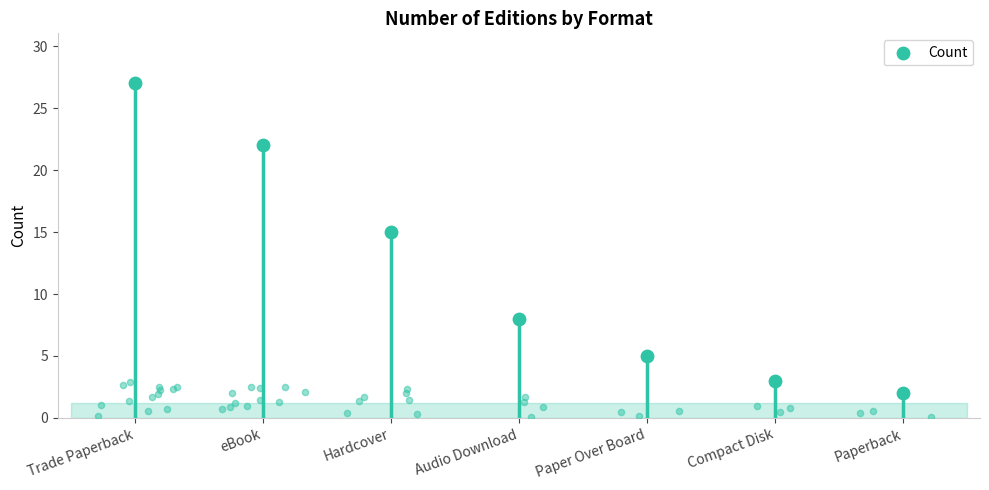

Approximately how many times larger is the value at Paper Over Board compared to Trade Paperback?

0.2